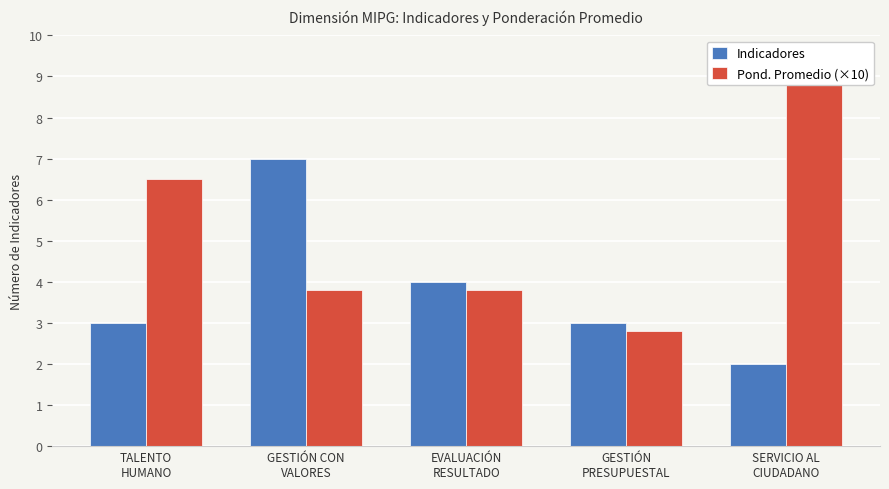

Reading left to right, extract all data points from this chart.

Indicadores: TALENTO
HUMANO=3.0	GESTIÓN CON
VALORES=7.0	EVALUACIÓN
RESULTADO=4.0	GESTIÓN
PRESUPUESTAL=3.0	SERVICIO AL
CIUDADANO=2.0
Pond. Promedio (×10): TALENTO
HUMANO=6.5	GESTIÓN CON
VALORES=3.8	EVALUACIÓN
RESULTADO=3.8	GESTIÓN
PRESUPUESTAL=2.8	SERVICIO AL
CIUDADANO=9.0